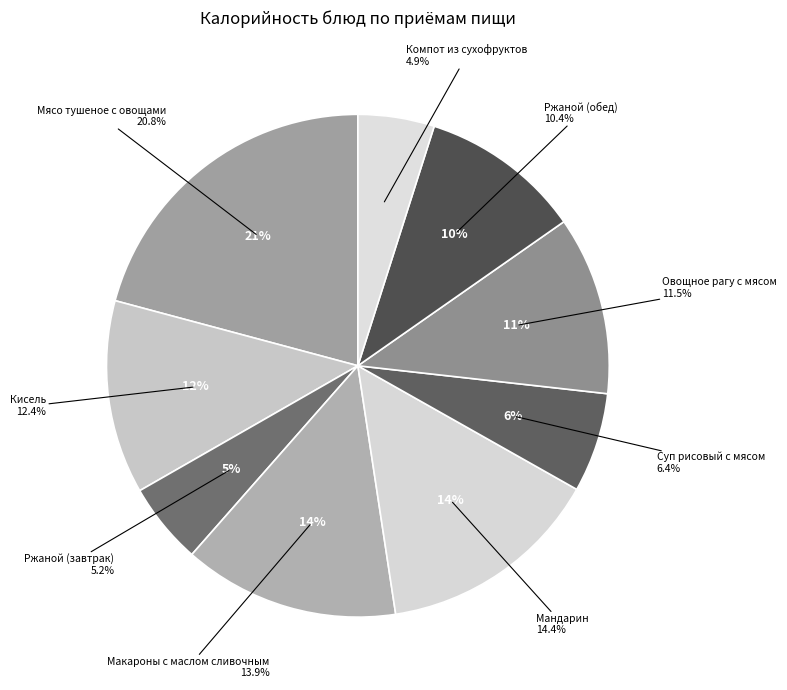

The Овощное рагу с мясом slice represents 26% of the pie. True or false?

False